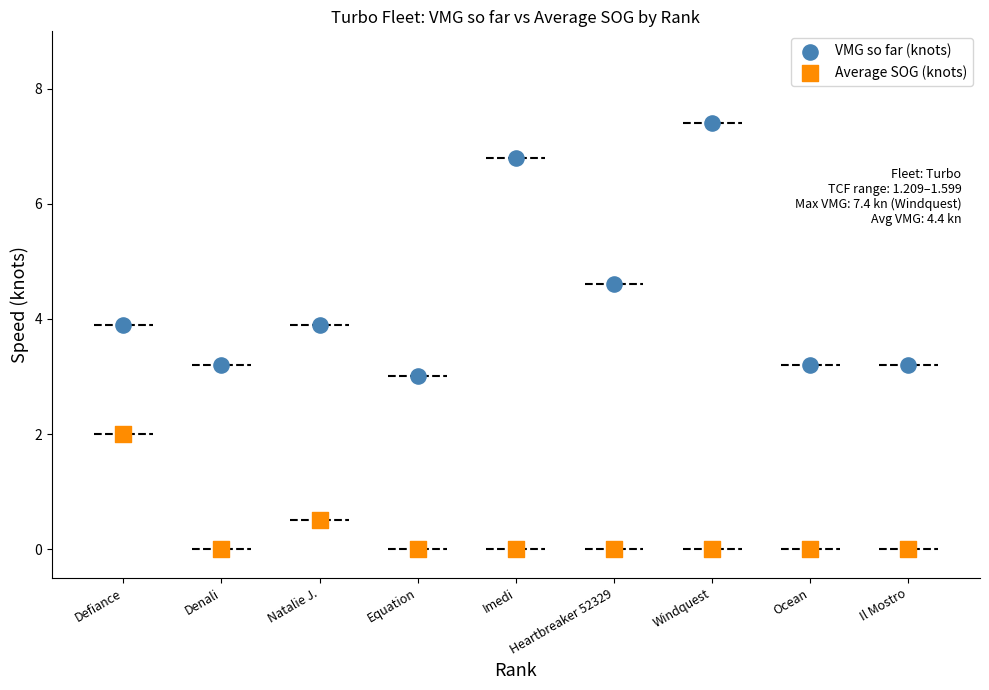

Across all data points, what is the range of Y values (max minus min)?

7.4